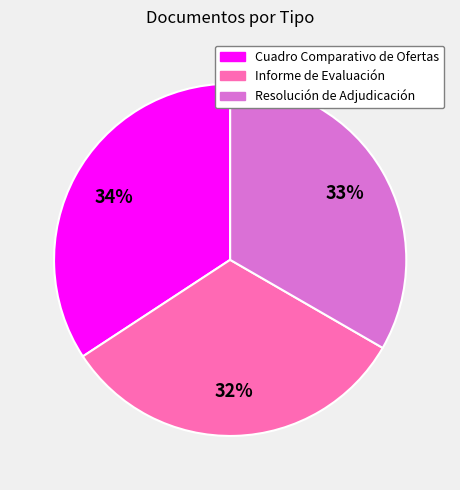

To the nearest percent, what is the combined percentage of Cuadro Comparativo de Ofertas and Resolución de Adjudicación?

68%